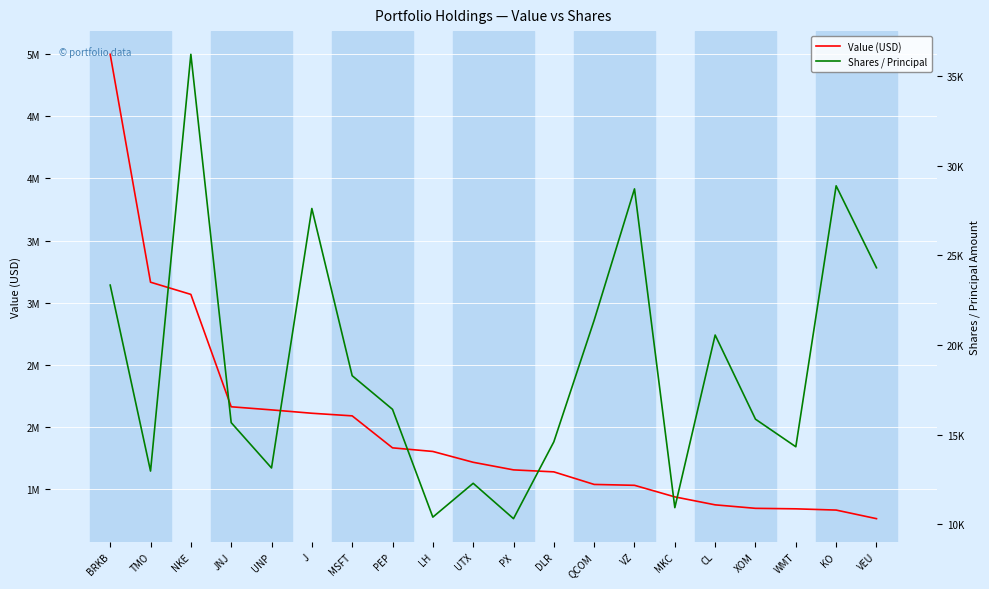

The value of Value (USD) at UTX is 689296. True or false?

False